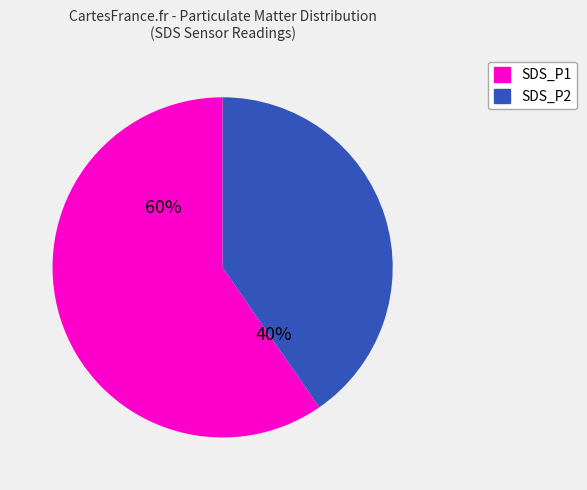

To the nearest percent, what portion does SDS_P1 represent?

60%